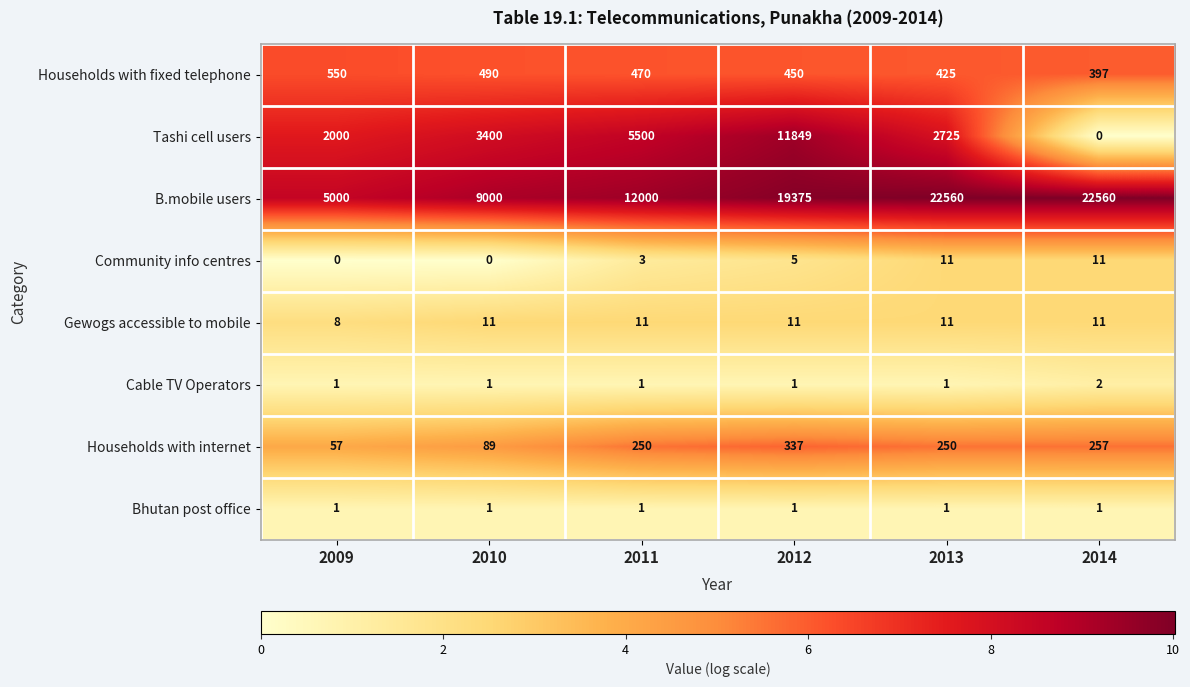

Which series has the largest range (max minus min)?

B.mobile users